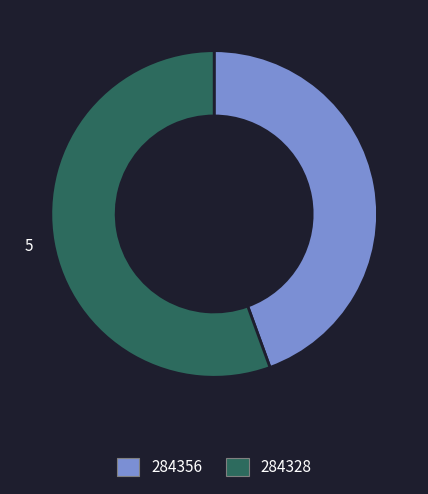

Is 284356 the majority of the pie?

No